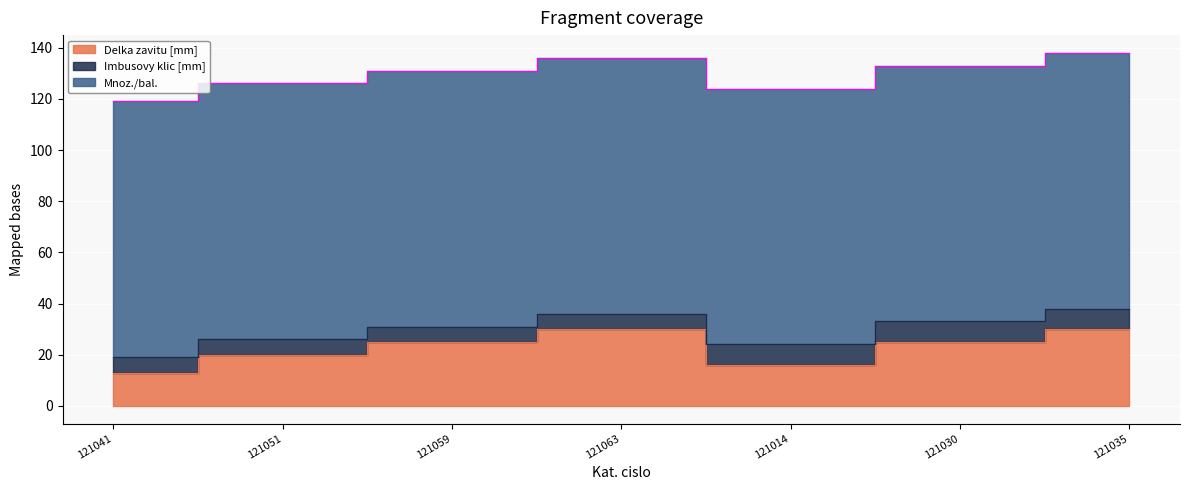

What is the value of the Imbusovy klic [mm] point at the 2nd from the left?

6